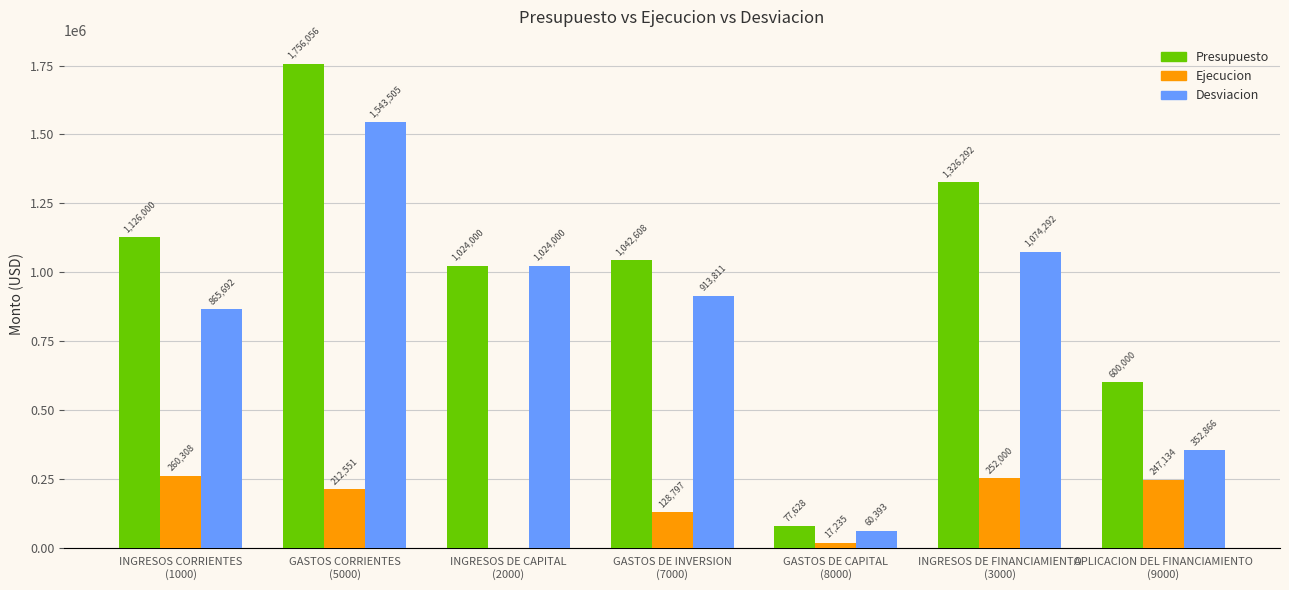

Does the chart contain stacked bars?

No